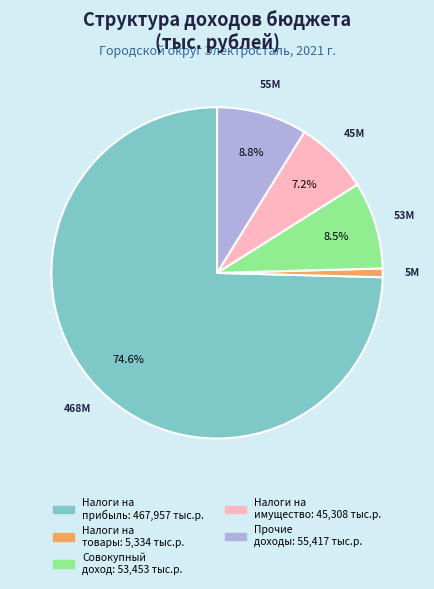

Does any single category account for the majority?

Yes